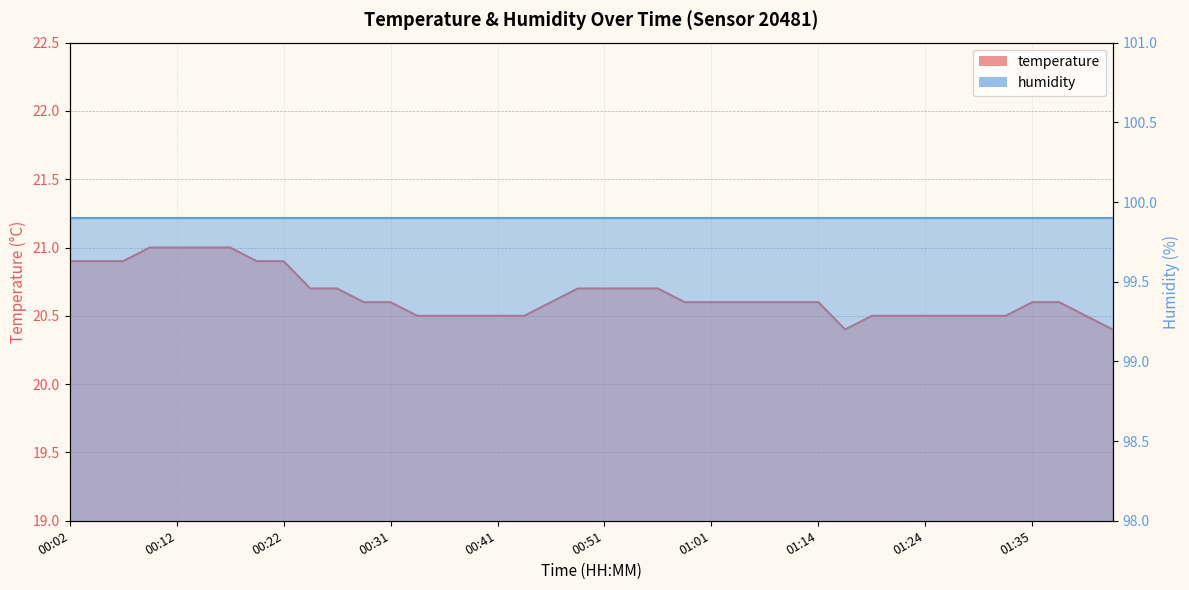

Does the chart have visible grid lines?

Yes